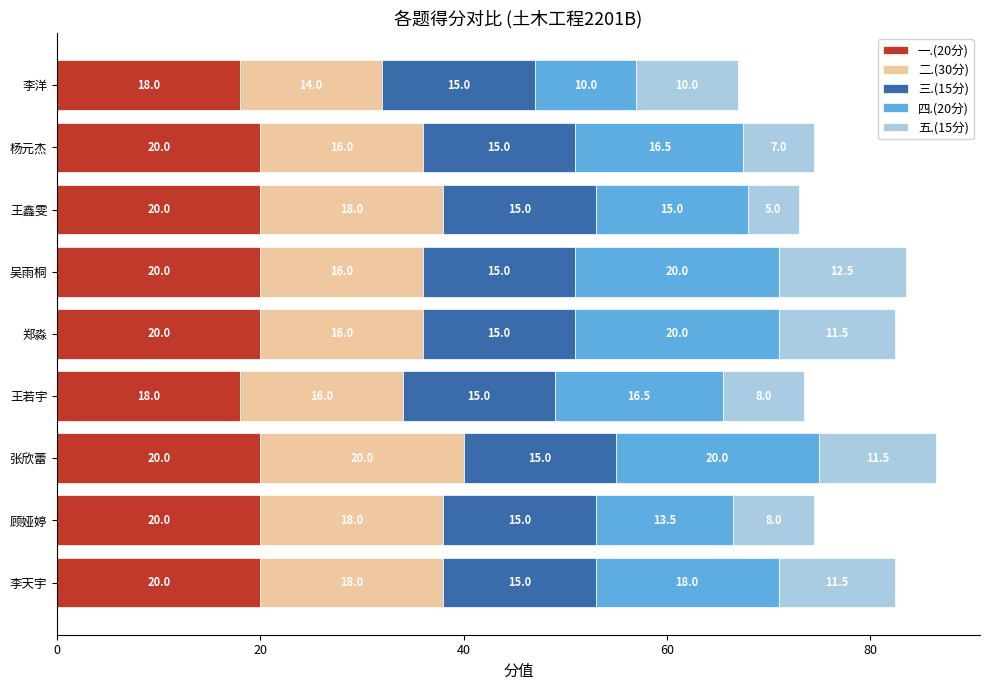

At which category is the sum across all series the highest?

张欣蕾